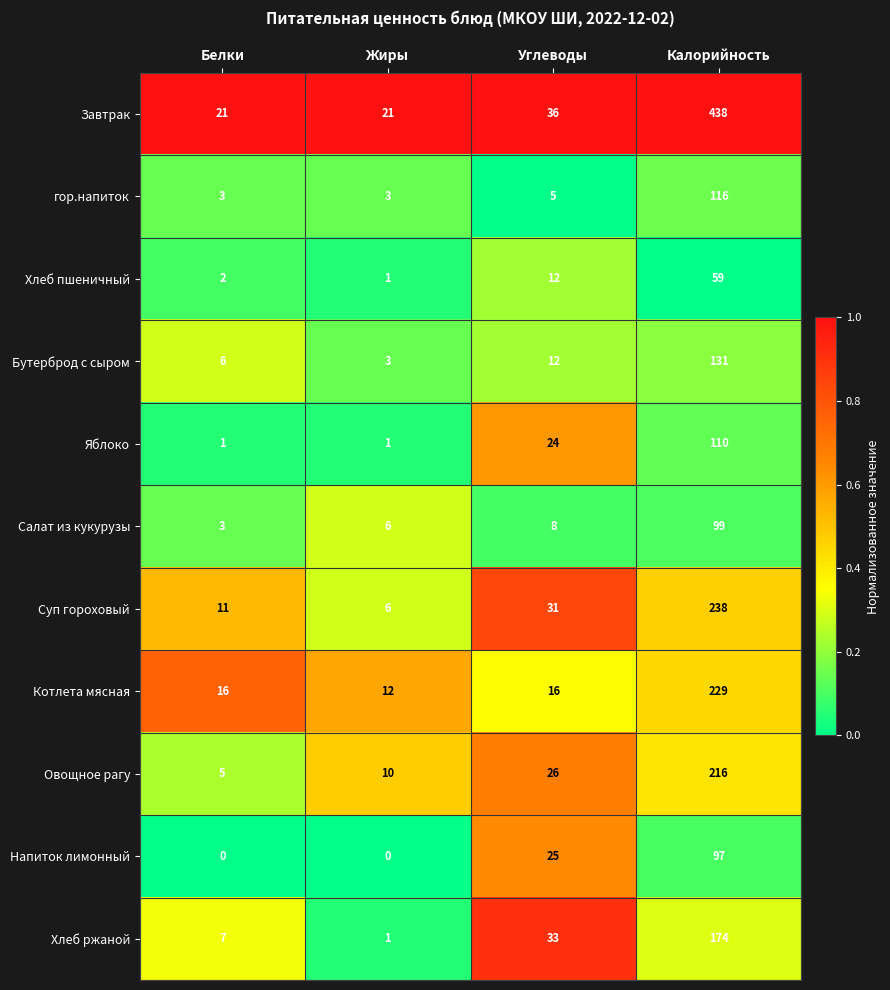

List the series in order of their peak value, lowest first.

Хлеб пшеничный, Напиток лимонный, Салат из кукурузы, Яблоко, гор.напиток, Бутерброд с сыром, Хлеб ржаной, Овощное рагу, Котлета мясная, Суп гороховый, Завтрак